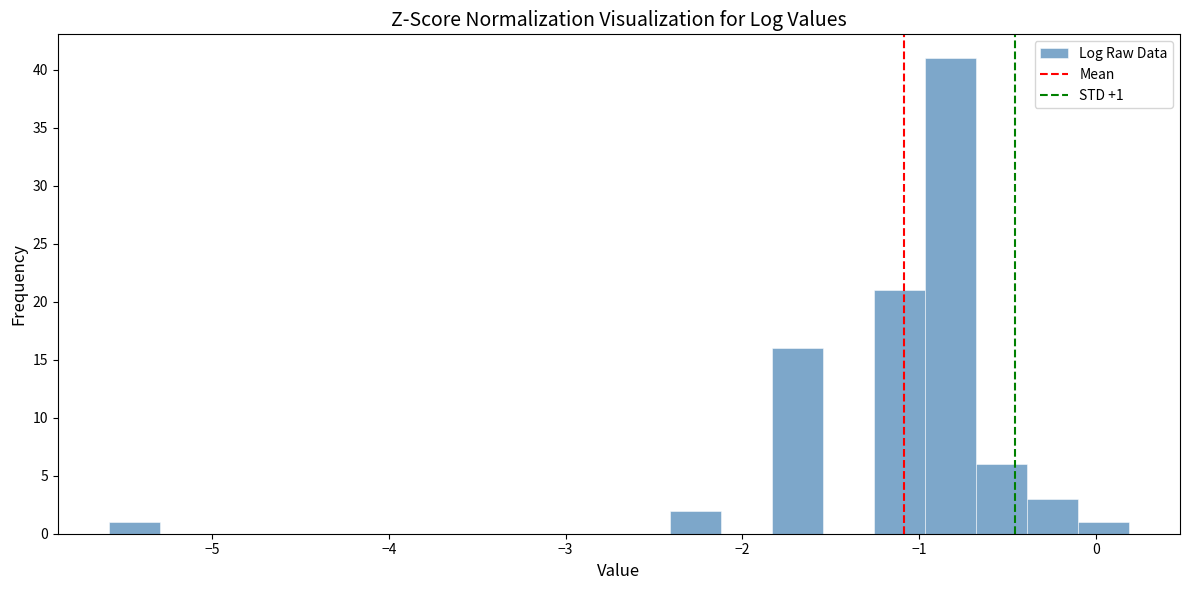

Read against the x-axis, roughly where is the centre of the tallest bar?

-0.8